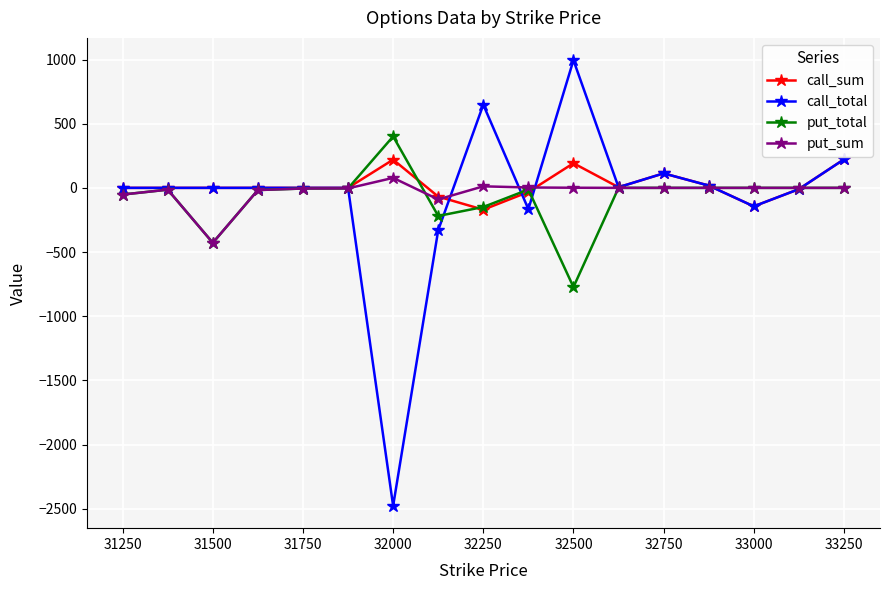

The value of put_total at 33250 is 625. True or false?

False